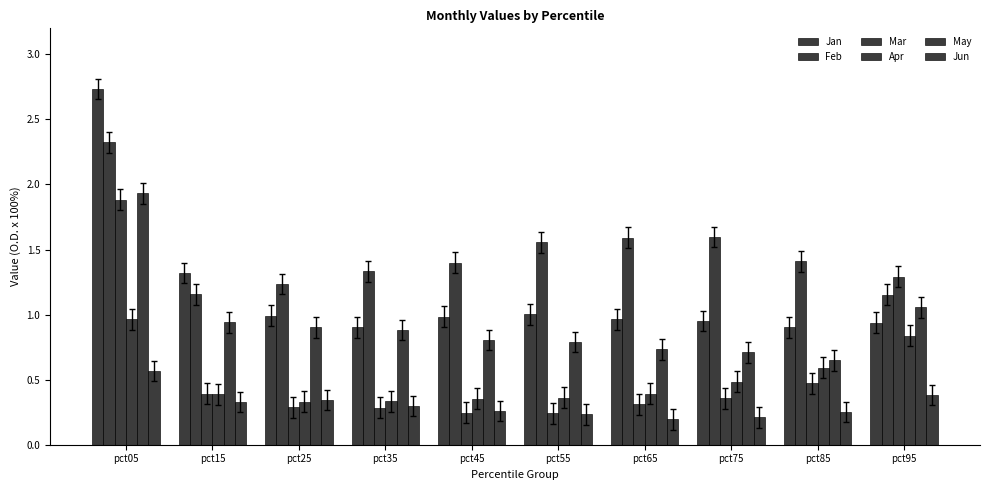

How many groups of bars are there?

10